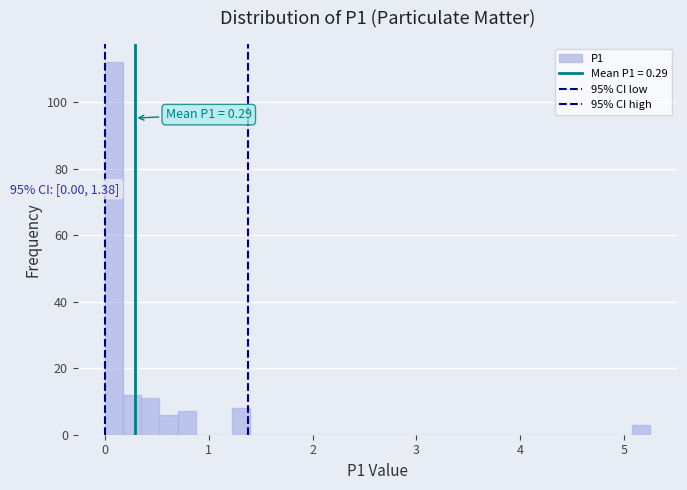

Read against the x-axis, roughly where is the centre of the tallest bar?

0.1